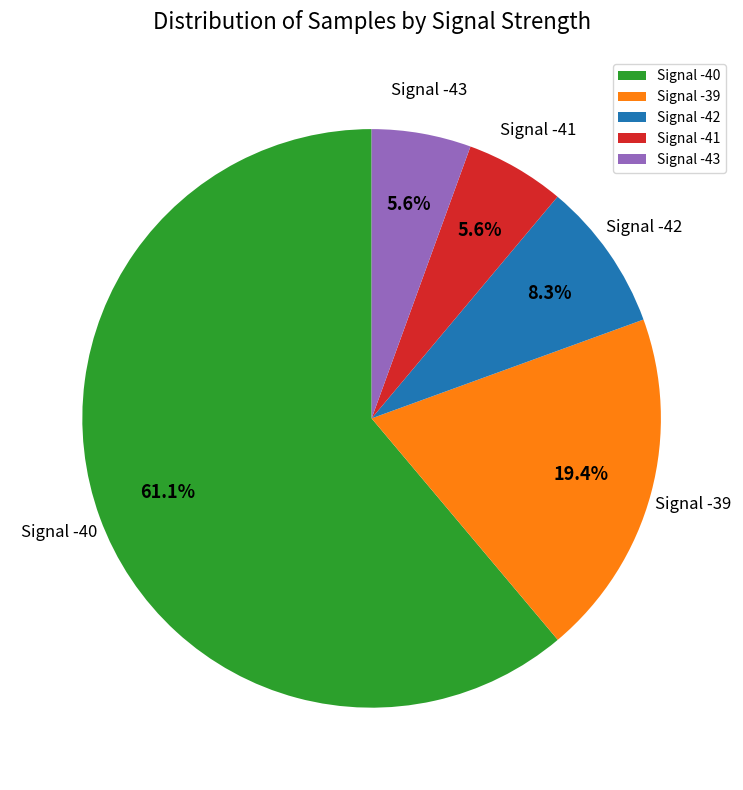

To the nearest percent, what is the average slice percentage?

20%